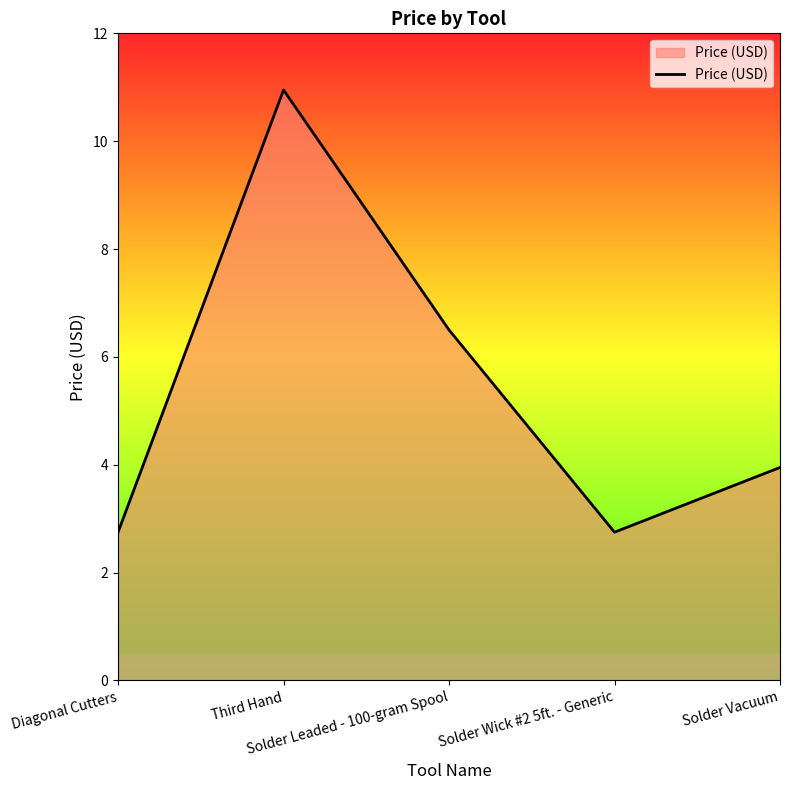

What is the approximate value at Solder Leaded - 100-gram Spool?

6.5